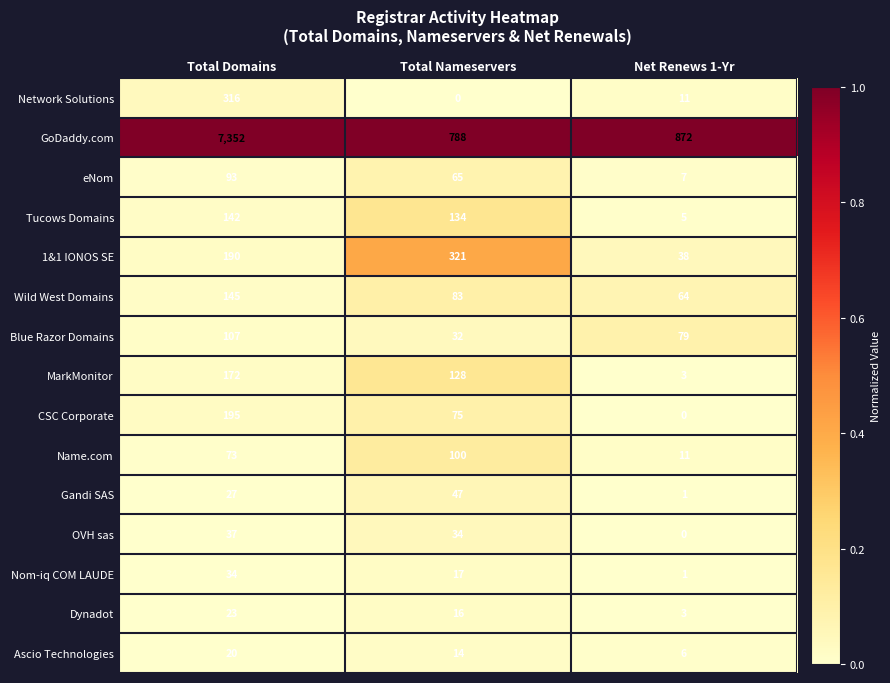

Rank the series by their maximum value, from highest to lowest.

GoDaddy.com, 1&1 IONOS SE, Network Solutions, CSC Corporate, MarkMonitor, Wild West Domains, Tucows Domains, Blue Razor Domains, Name.com, eNom, Gandi SAS, OVH sas, Nom-iq COM LAUDE, Dynadot, Ascio Technologies